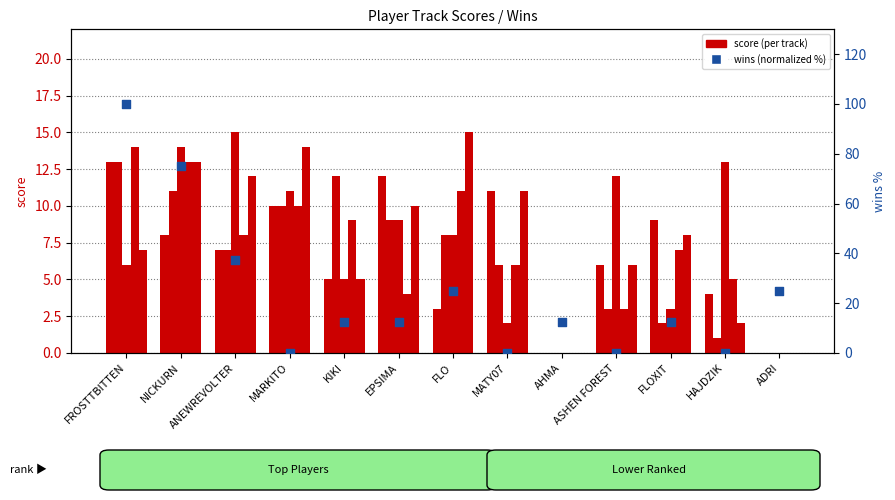

Is the value of Hallows Eve at FLOXIT greater than the value of wins (normalized) at FLOXIT?

No